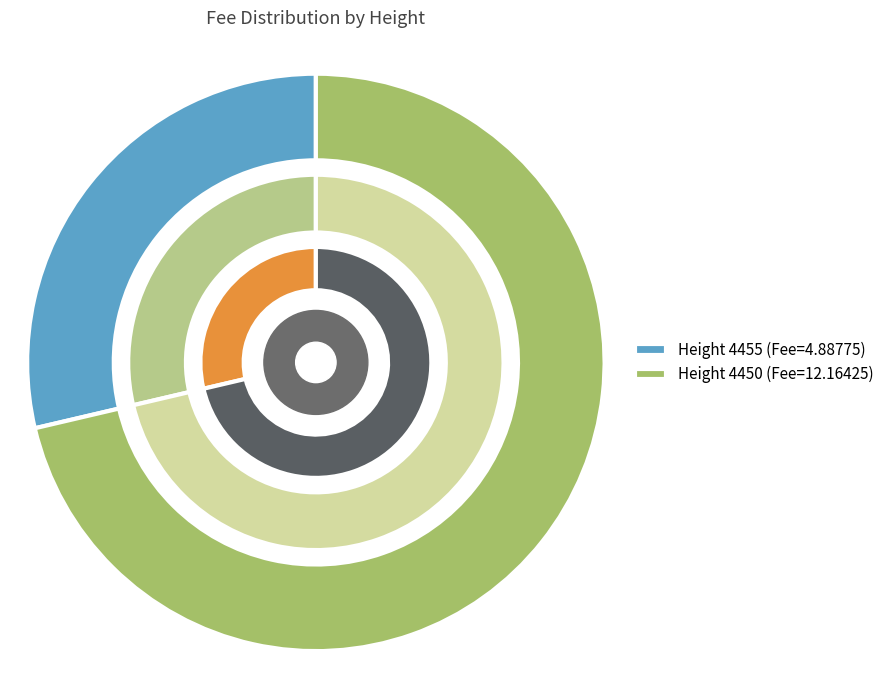

How much of the chart is everything except 4450?

28.7%